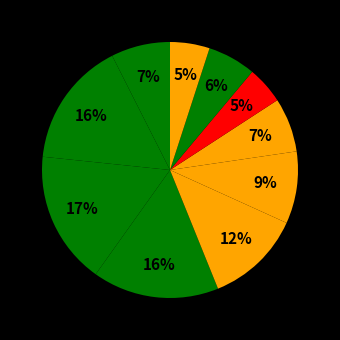

Count the number of slices in the pie.

10